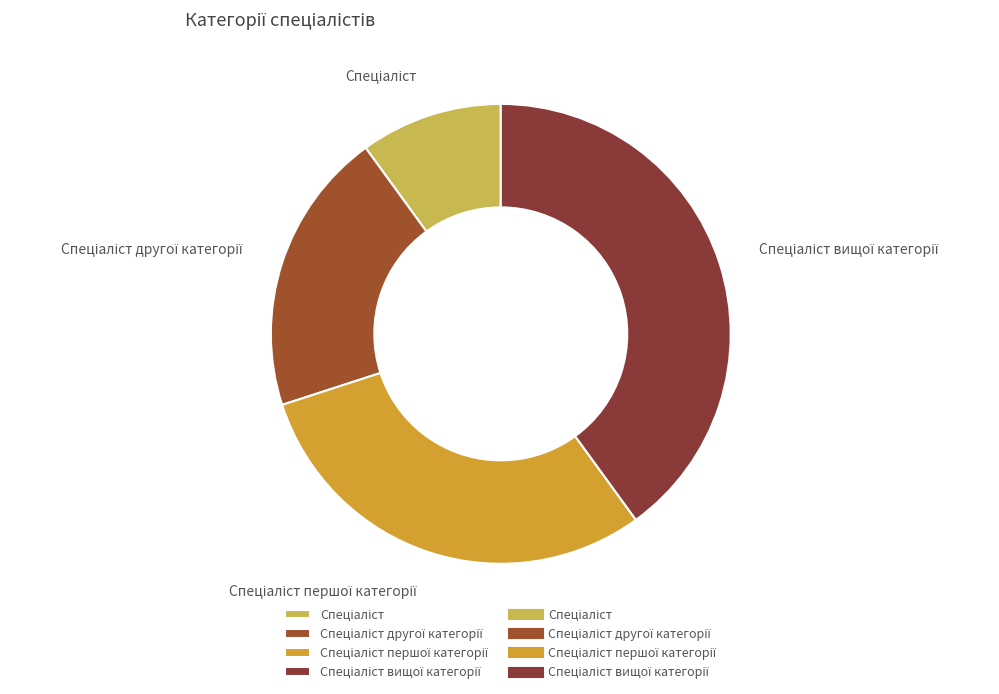

Is there a majority slice in this chart?

No